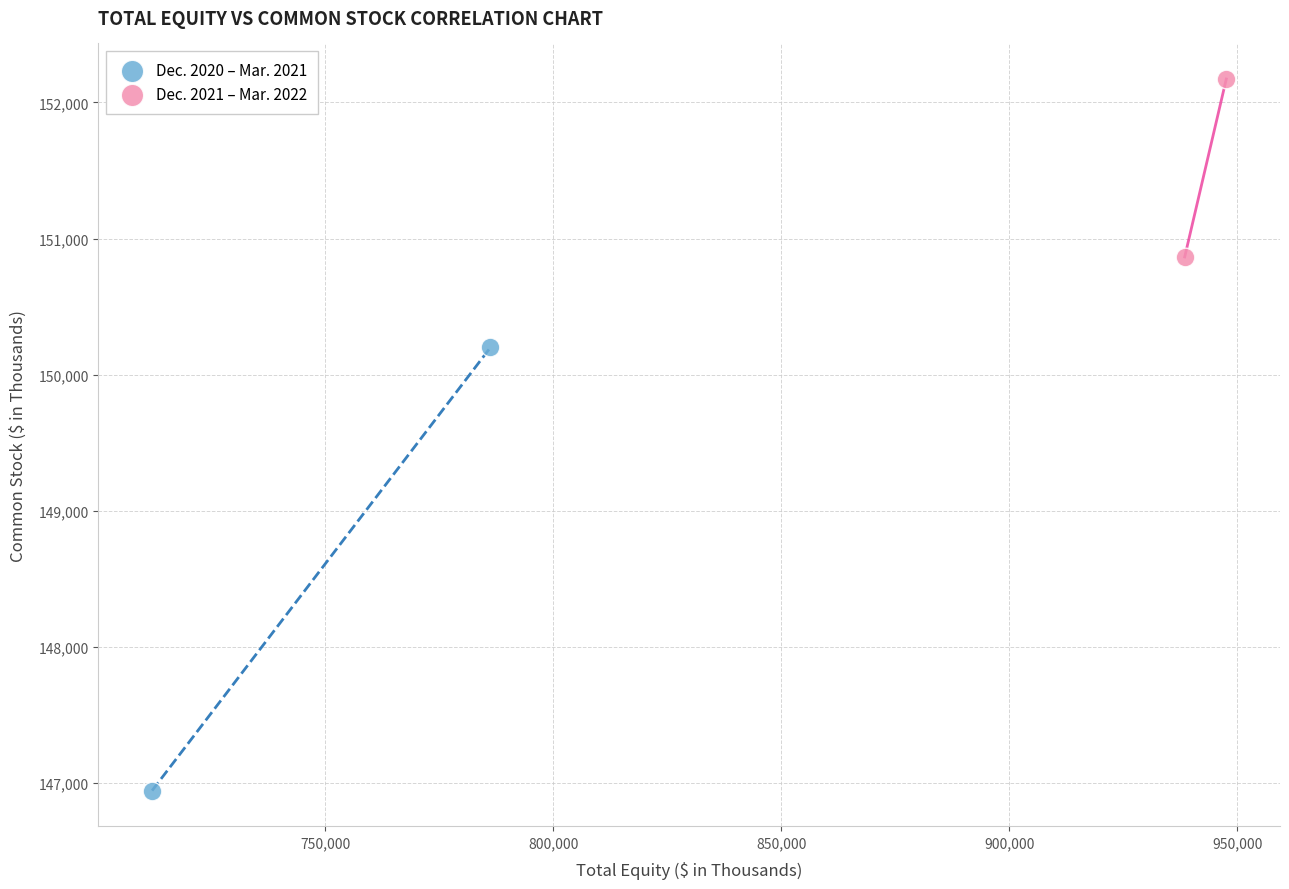

Which series reaches the minimum Y coordinate?

Dec. 2020 – Mar. 2021